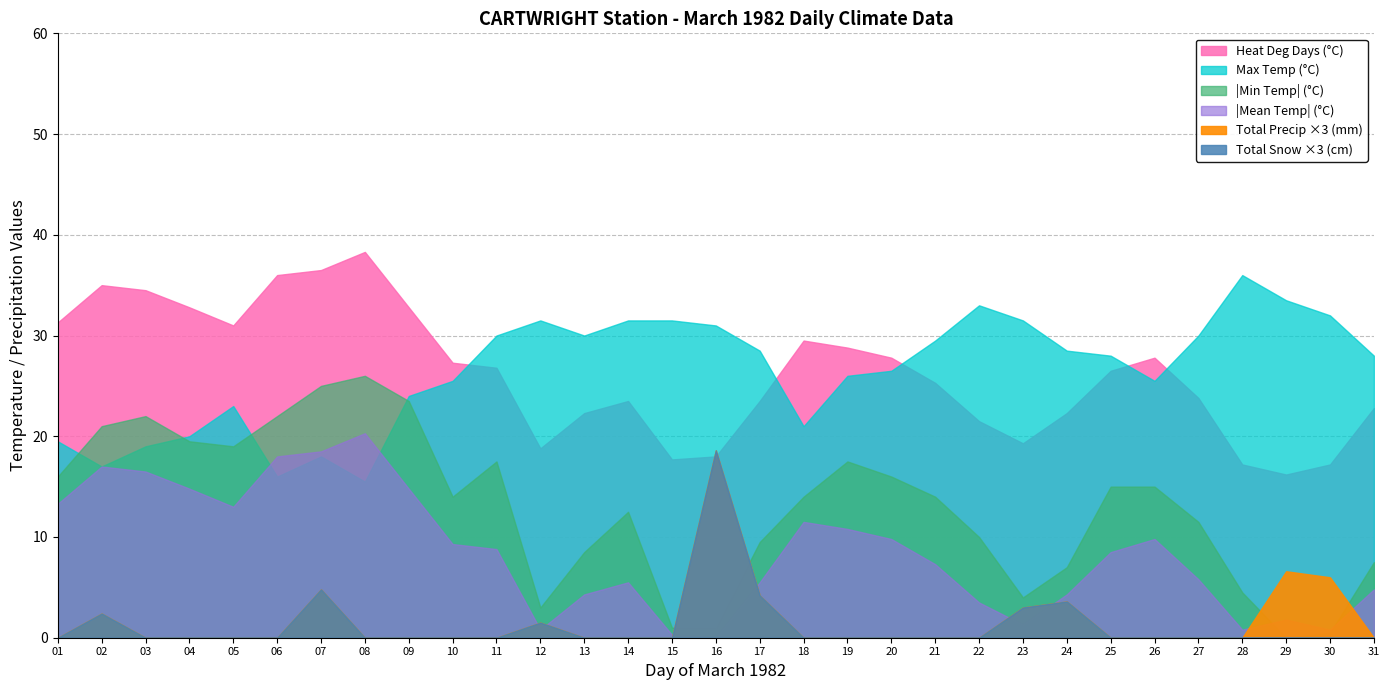

Count the number of data series in this chart.

6